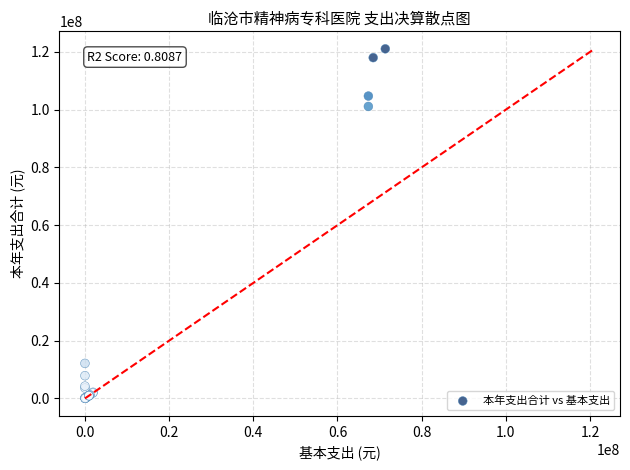

What Y value in the scatter plot is closest to 60548190?

101107438.9